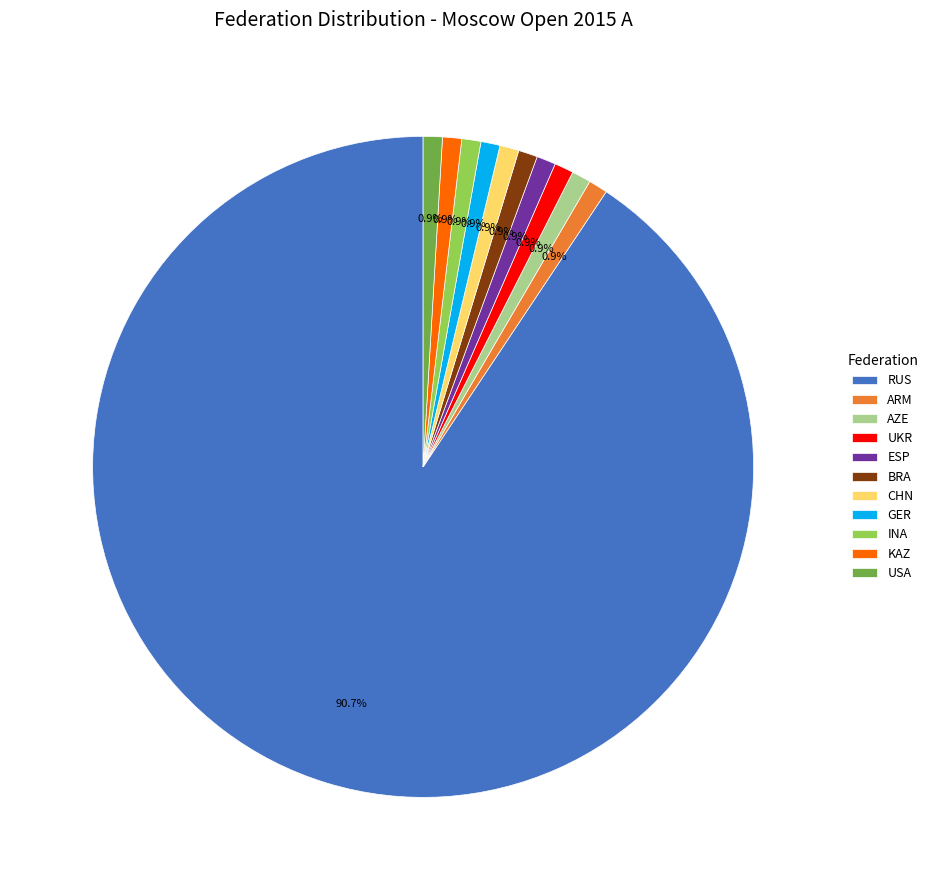

To the nearest percent, what is the combined percentage of GER and CHN?

2%